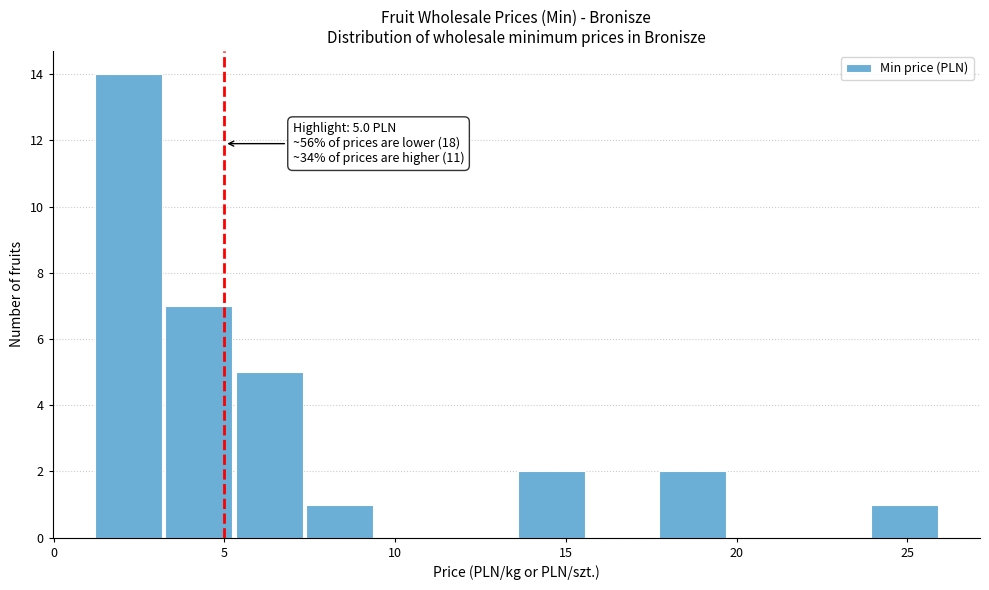

Which range on the x-axis has the tallest bar?

1.0 to 3.5